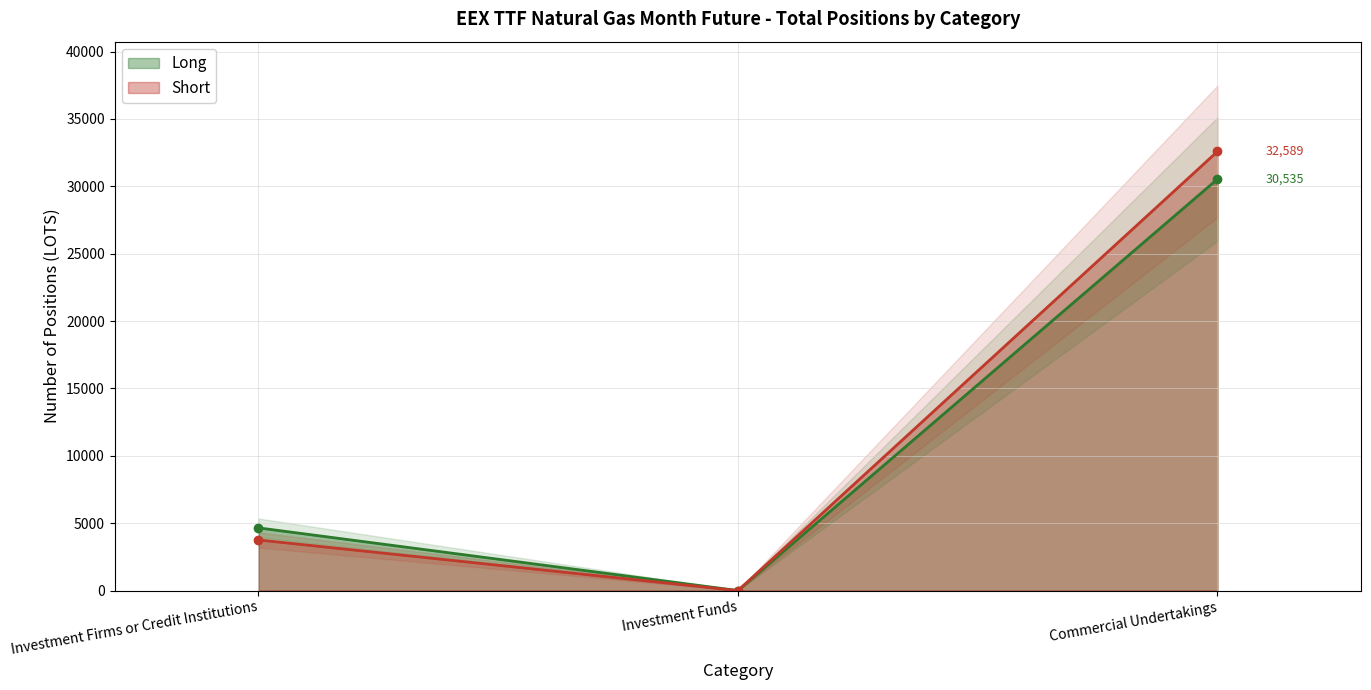

Which category has the highest value in the Long series?

Commercial Undertakings